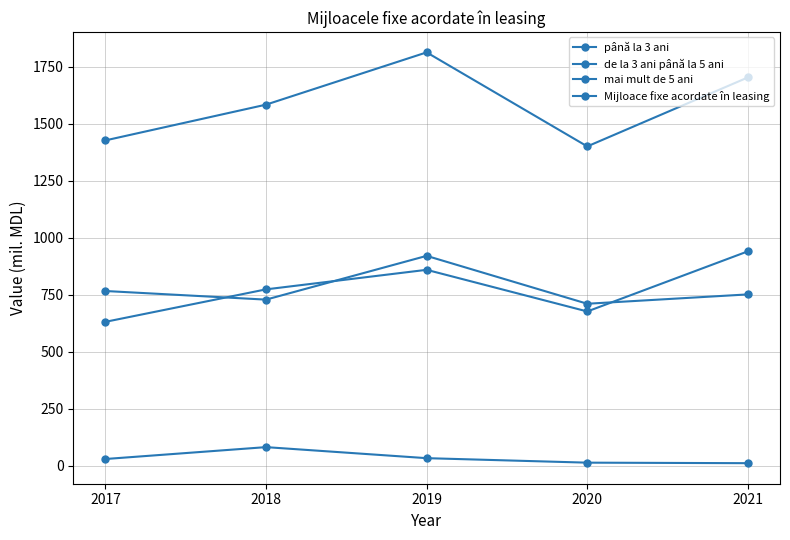

Is this an area chart (filled region under the line)?

No